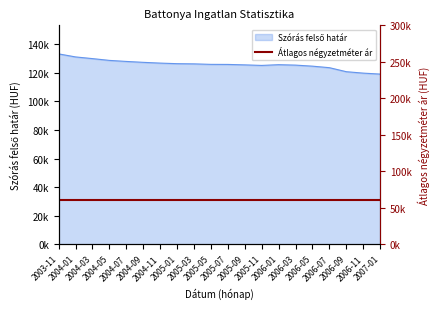

What is the ratio of the value at 2003-11 to the value at 2005-03?

1.1